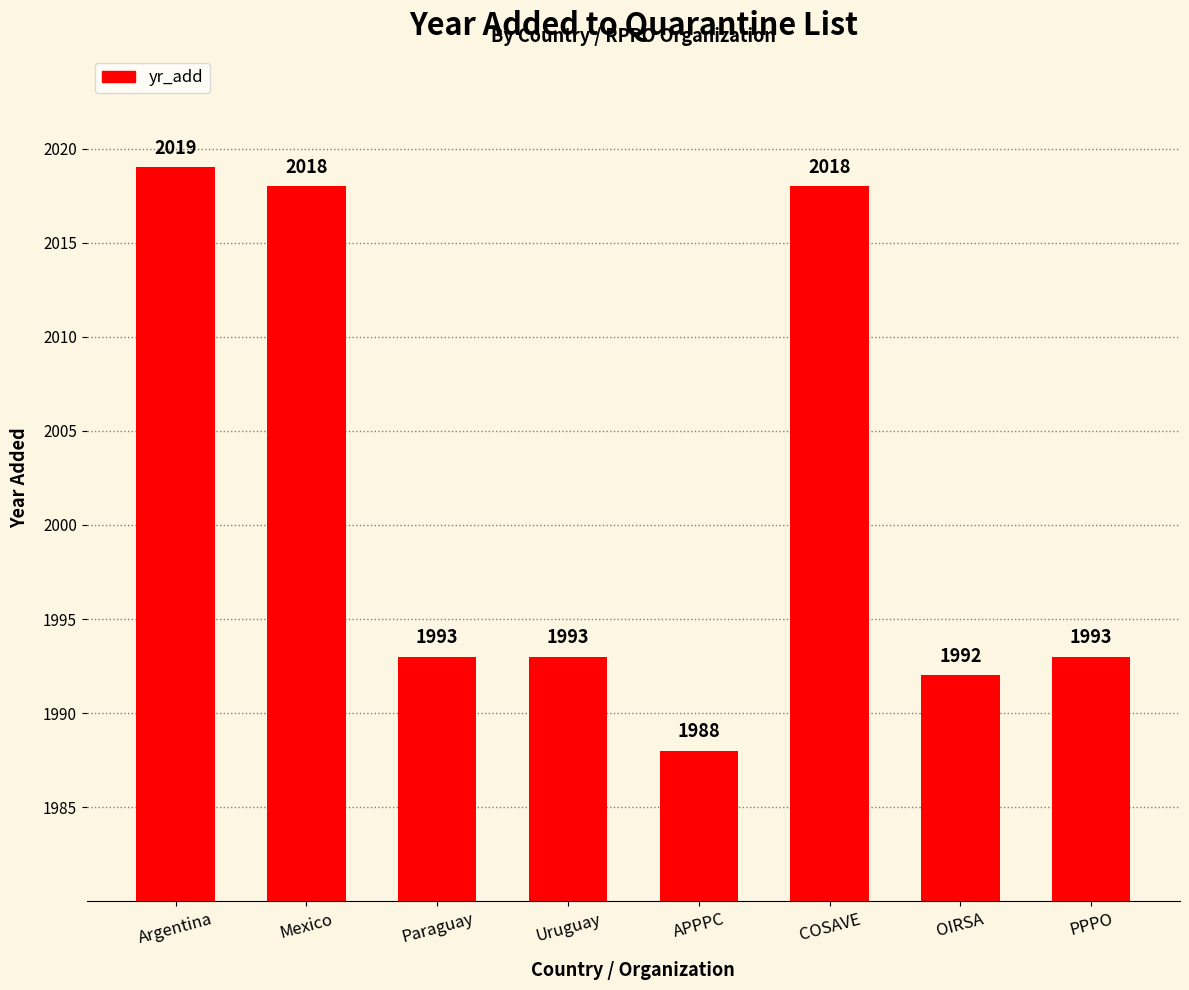

The chart shows a value of 3007 at Uruguay. True or false?

False